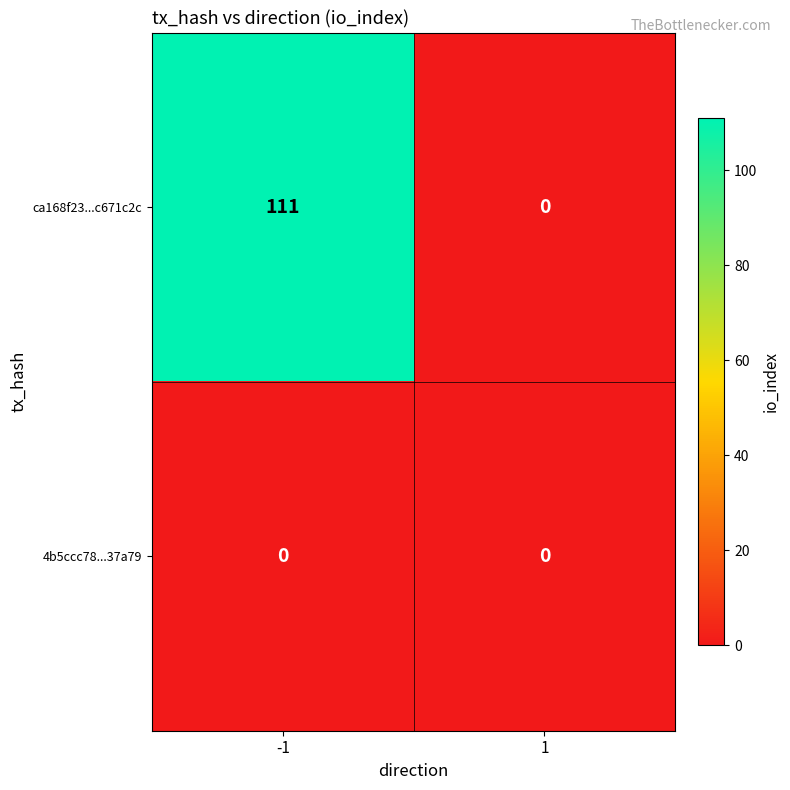

Reading left to right, list all the values displayed in this chart.

ca168f23...c671c2c: 111	0
4b5ccc78...37a79: 0	0